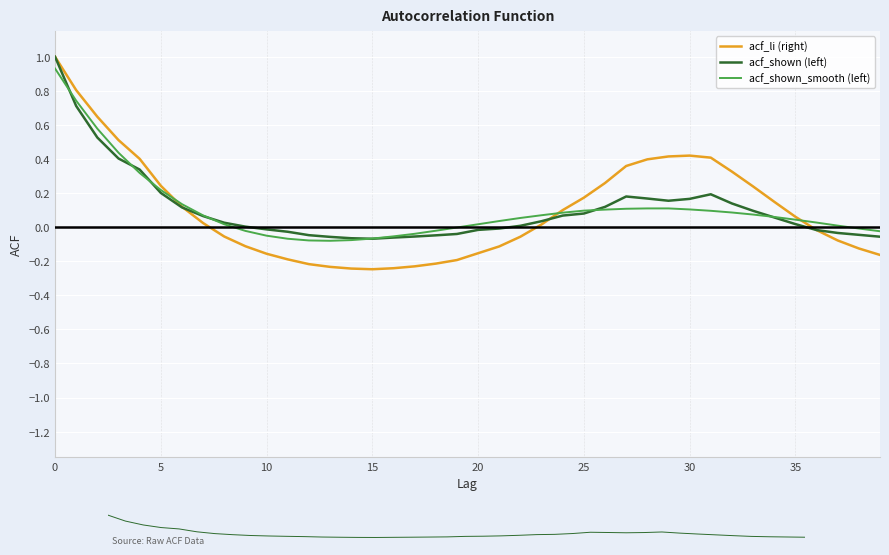

How many values in acf_shown (left) are above zero?

24